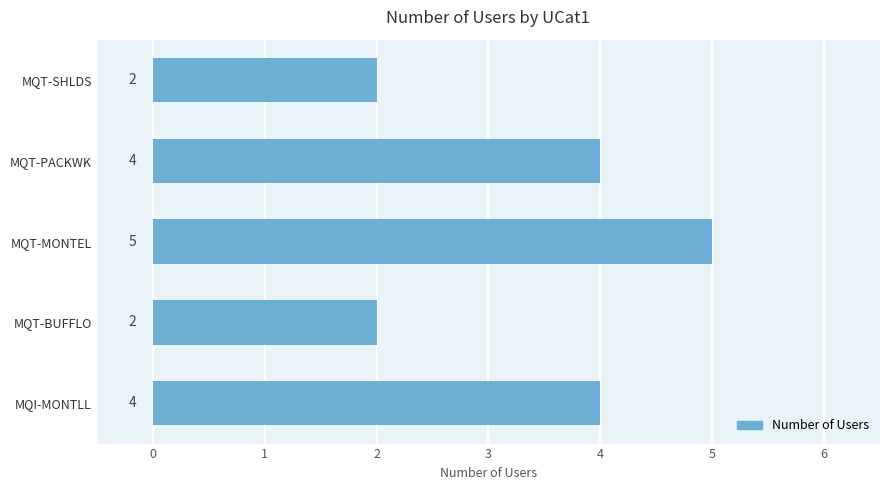

What is the average value?

3